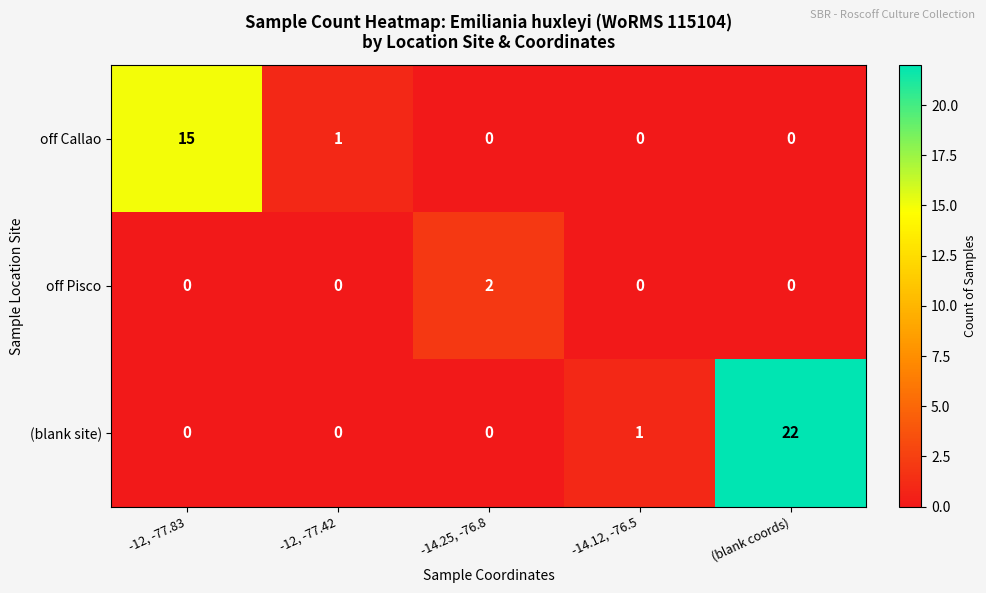

Is the value of off Callao at -12, -77.42 greater than the value of (blank site) at -12, -77.42?

Yes